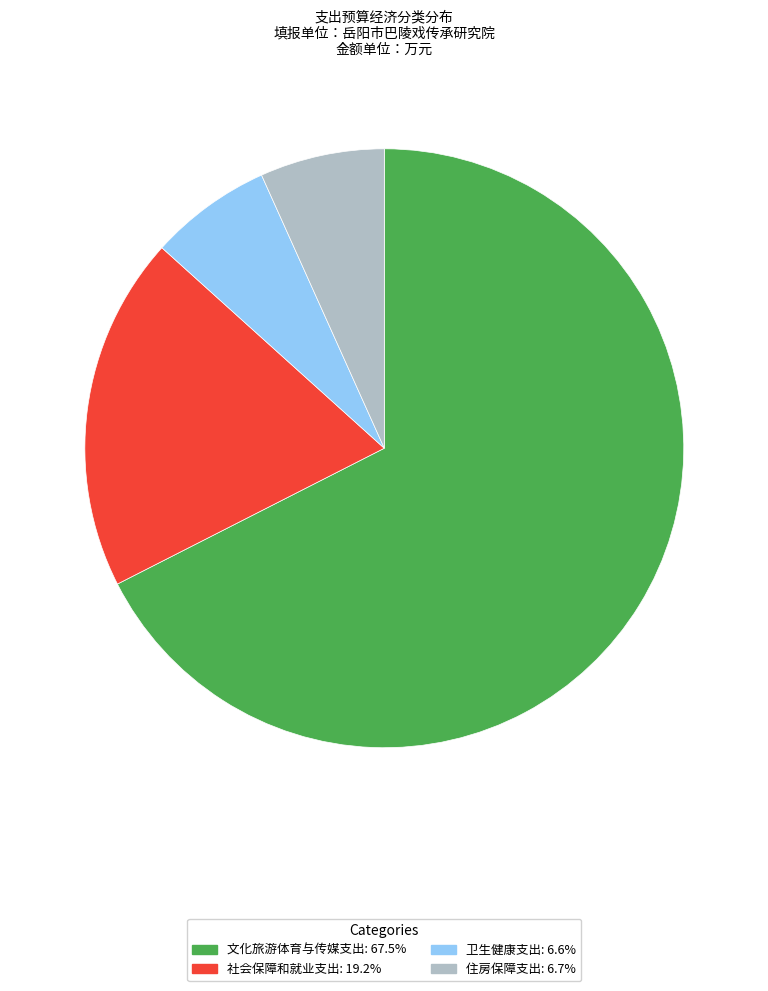

Does any single category account for the majority?

Yes